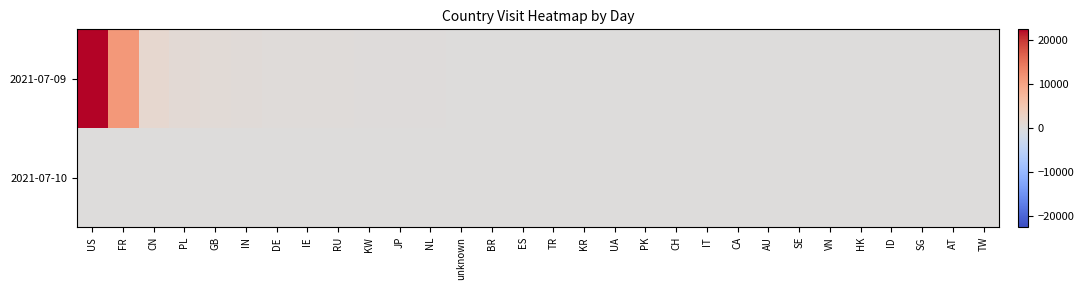

At which category does the chart reach its minimum across all series?

PL